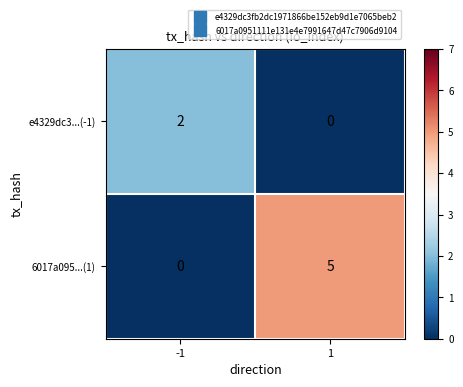

Reading left to right, transcribe all the data shown in this chart.

e4329dc3...(-1): -1=2	1=0
6017a095...(1): -1=0	1=5